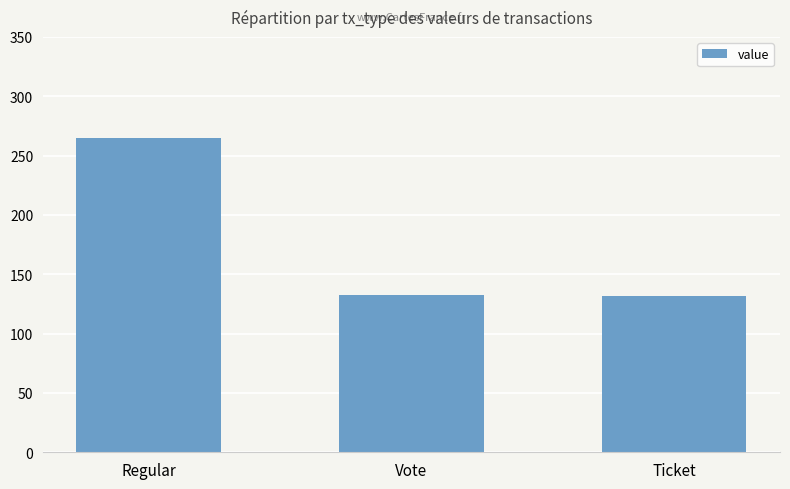

Between Ticket and Regular, which is larger?

Regular